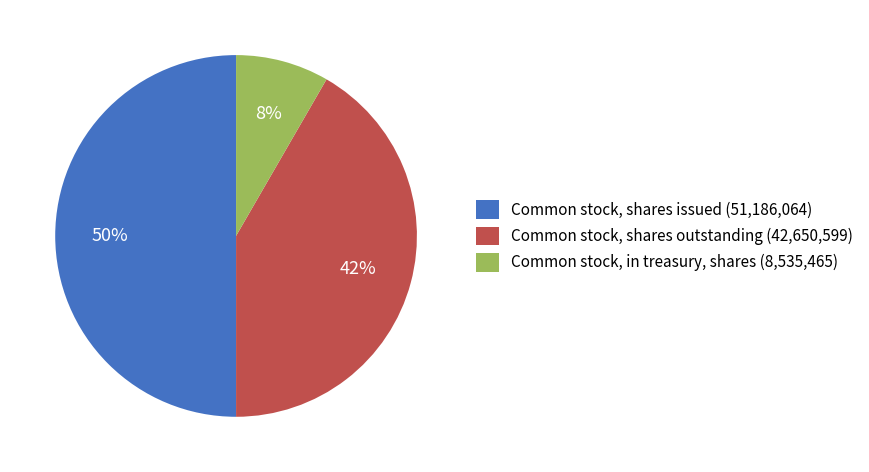

What percentage is the Common stock, shares issued slice, to the nearest percent?

50%